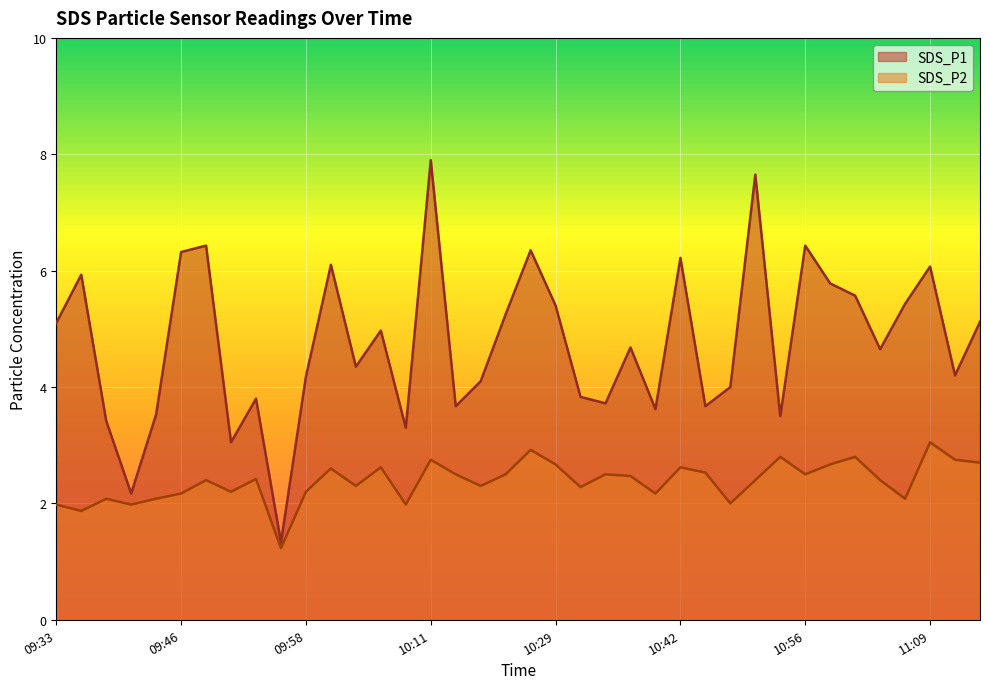

In SDS_P2, how many points are lower than both neighbors (excluding endpoints)?

12